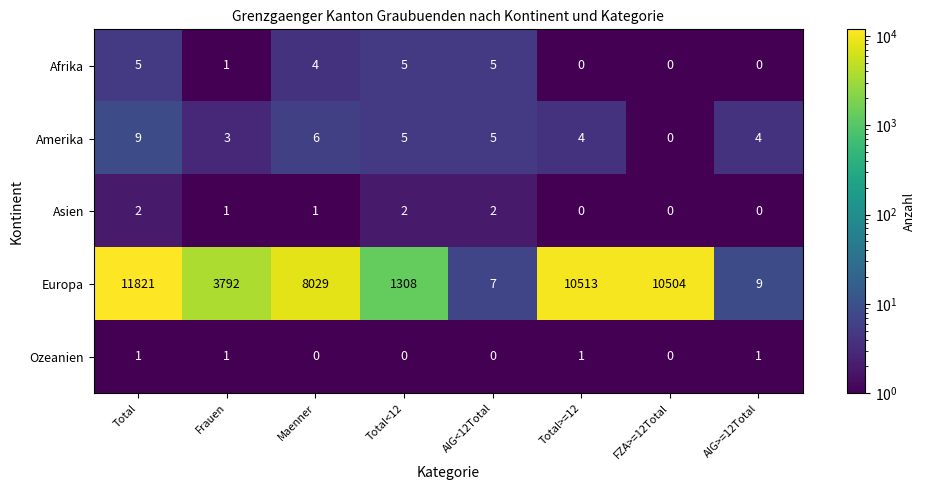

At which label is Afrika closest to 2?

Frauen